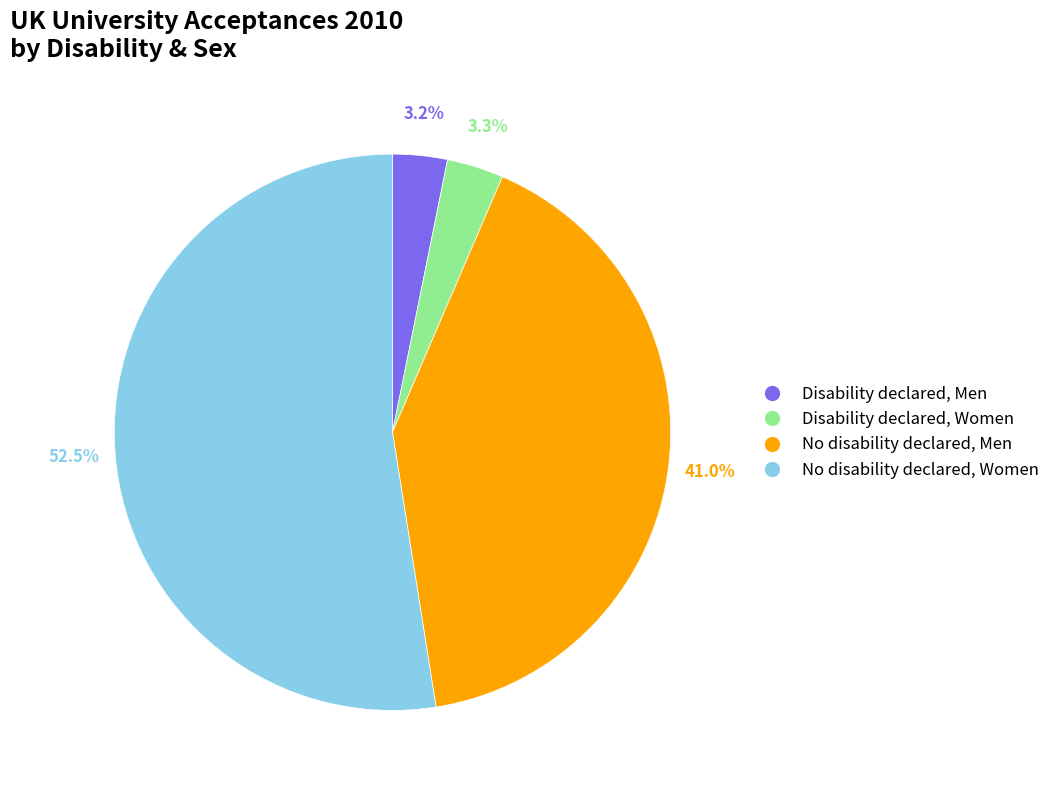

What portion of the pie excludes Disability declared, Men?

96.8%